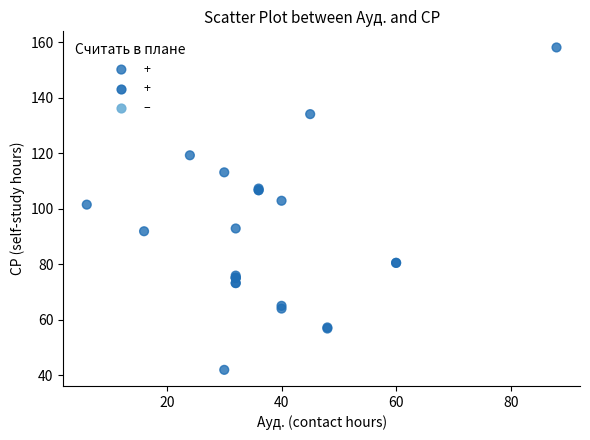

What Y value in the scatter plot is closest to 100?

101.5